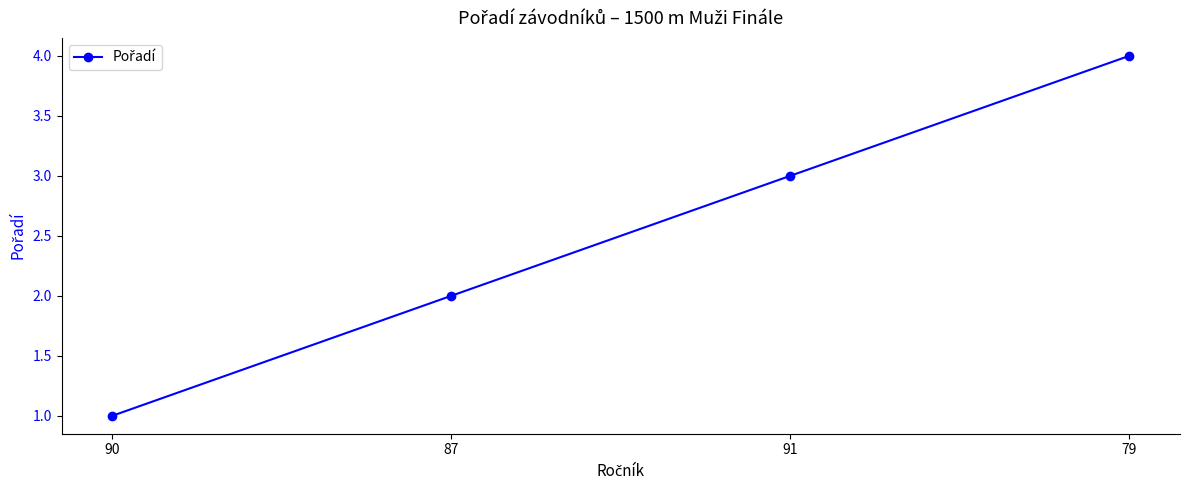

What is the label of the 2nd point from the left?

87